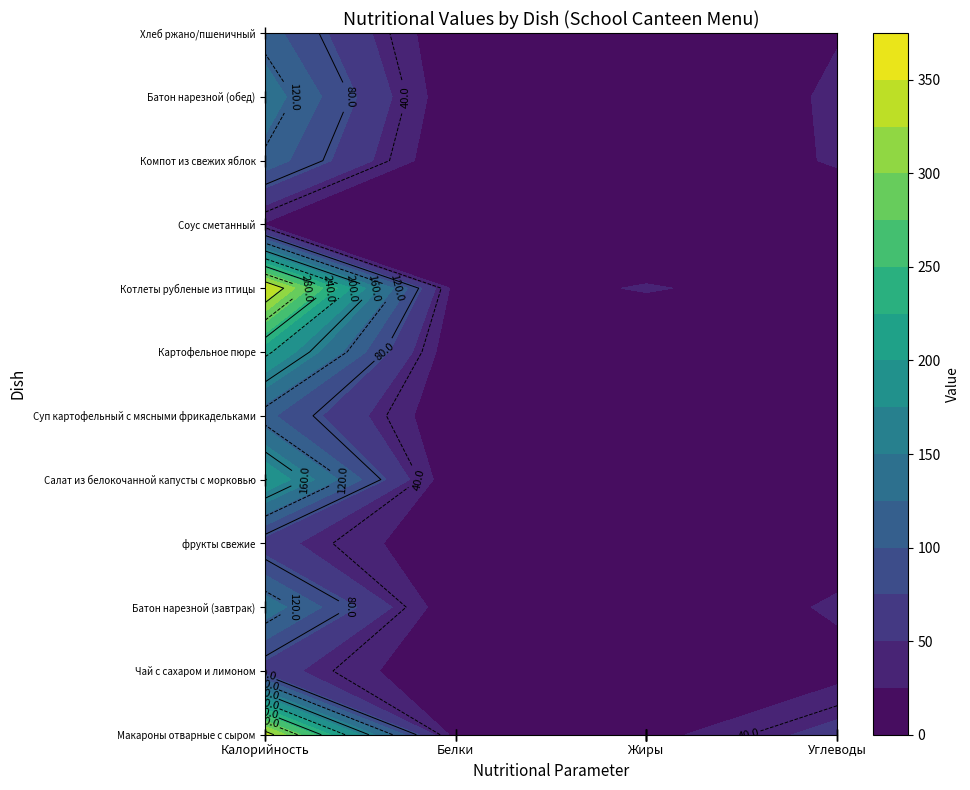

Read the фрукты свежие value at Углеводы.

11.5